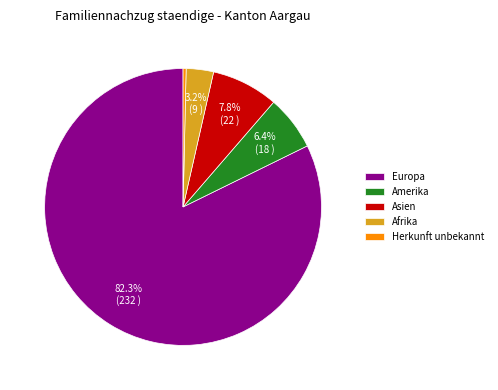

What is the ratio of the value at Herkunft unbekannt to the value at Afrika?

0.1